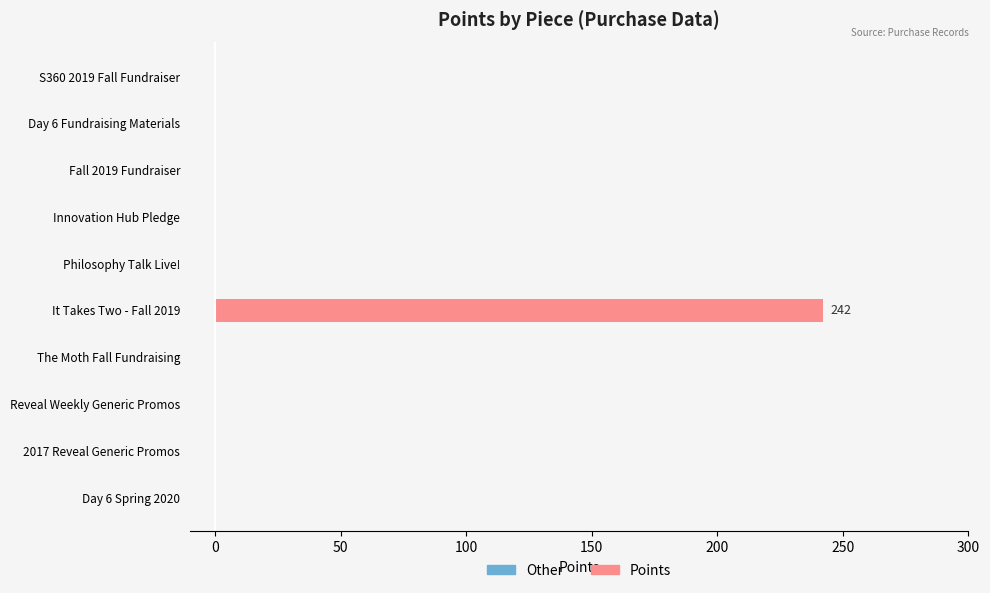

Which label corresponds to the largest value in the chart?

It Takes Two - Fall 2019